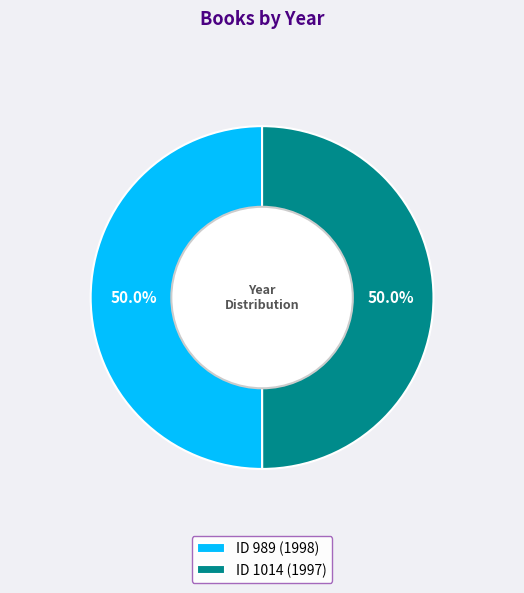

Count the number of slices in the pie.

2